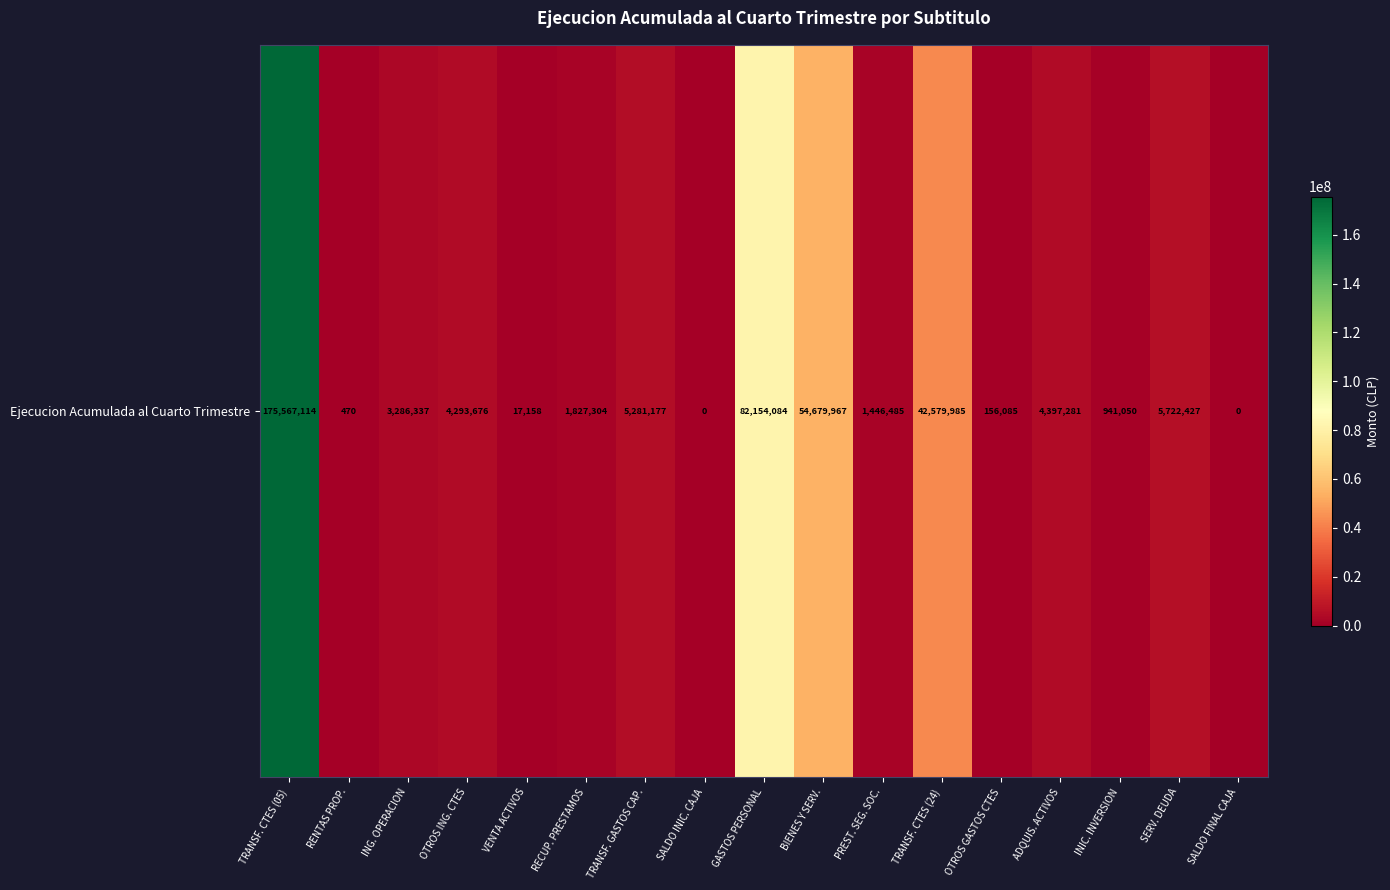

List the labels in order of value, smallest first.

SALDO INIC. CAJA, SALDO FINAL CAJA, RENTAS PROP., VENTA ACTIVOS, OTROS GASTOS CTES, INIC. INVERSION, PREST. SEG. SOC., RECUP. PRESTAMOS, ING. OPERACION, OTROS ING. CTES, ADQUIS. ACTIVOS, TRANSF. GASTOS CAP., SERV. DEUDA, TRANSF. CTES (24), BIENES Y SERV., GASTOS PERSONAL, TRANSF. CTES (05)